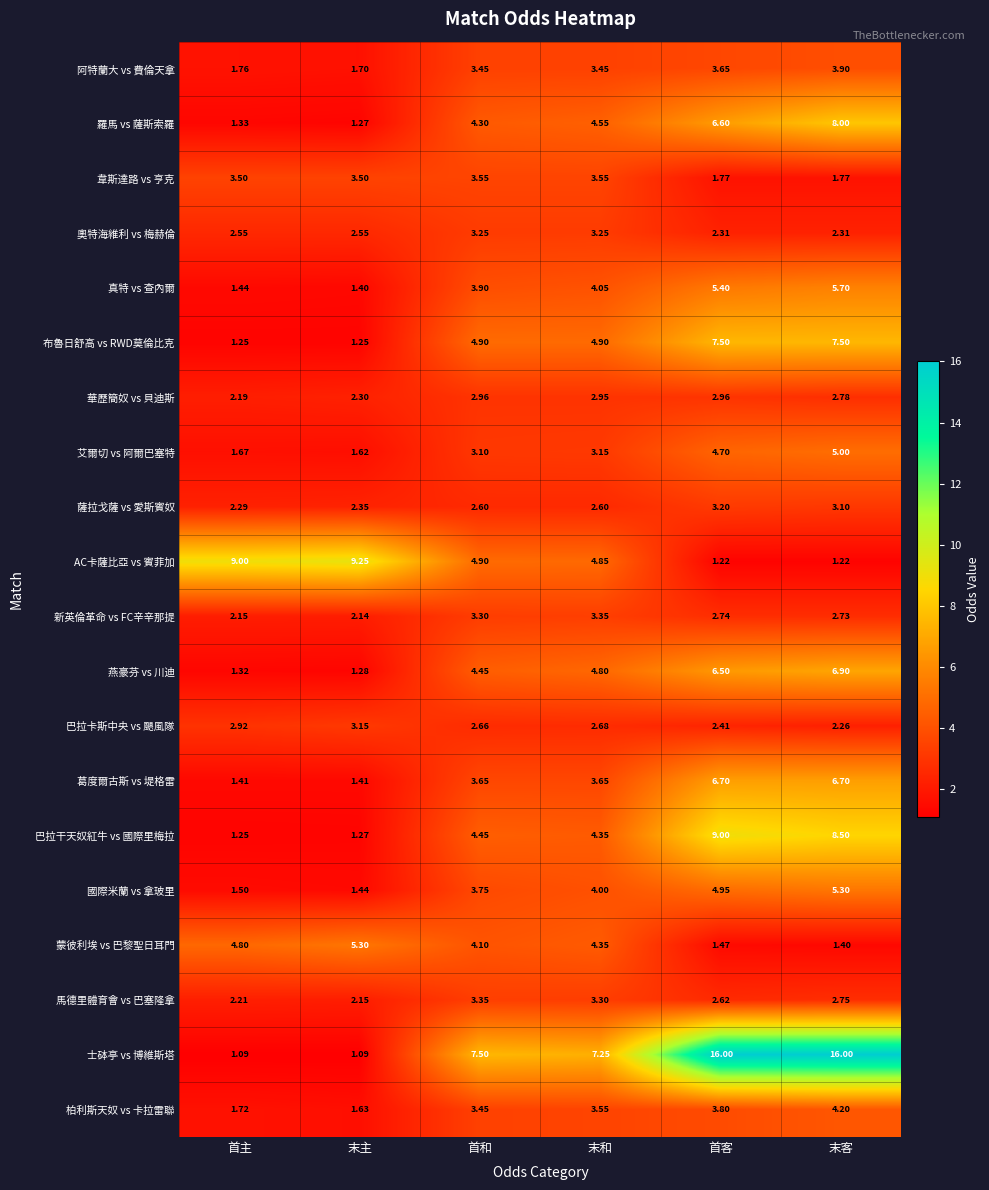

At which category is the sum across all series the highest?

末客